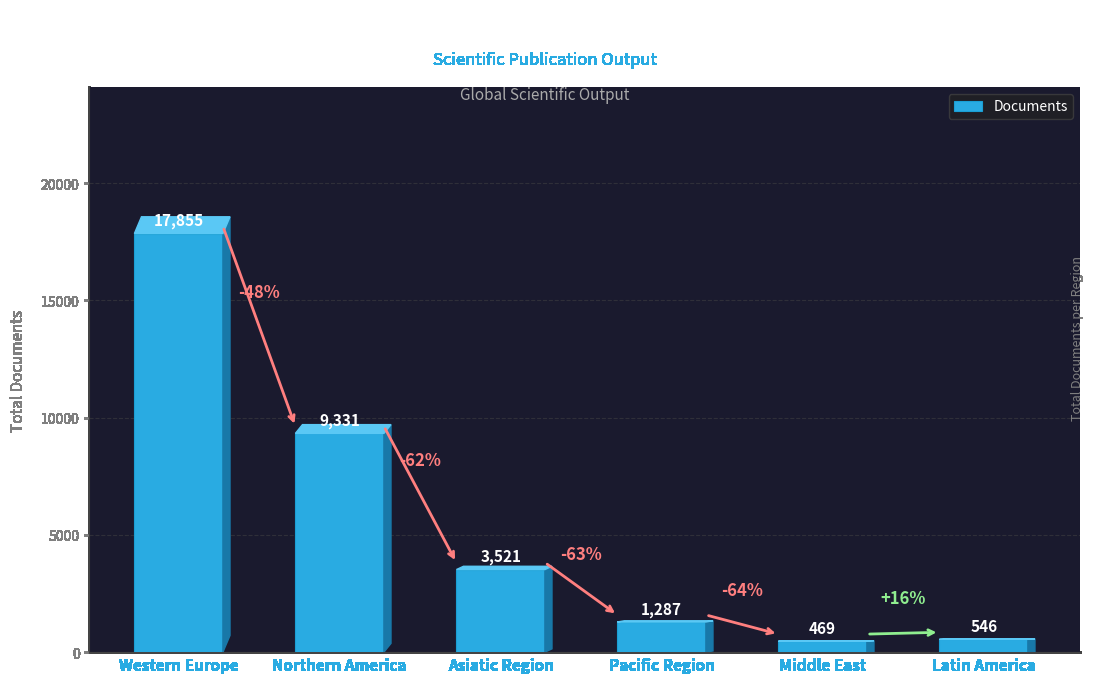

How many categories are shown in the chart?

6